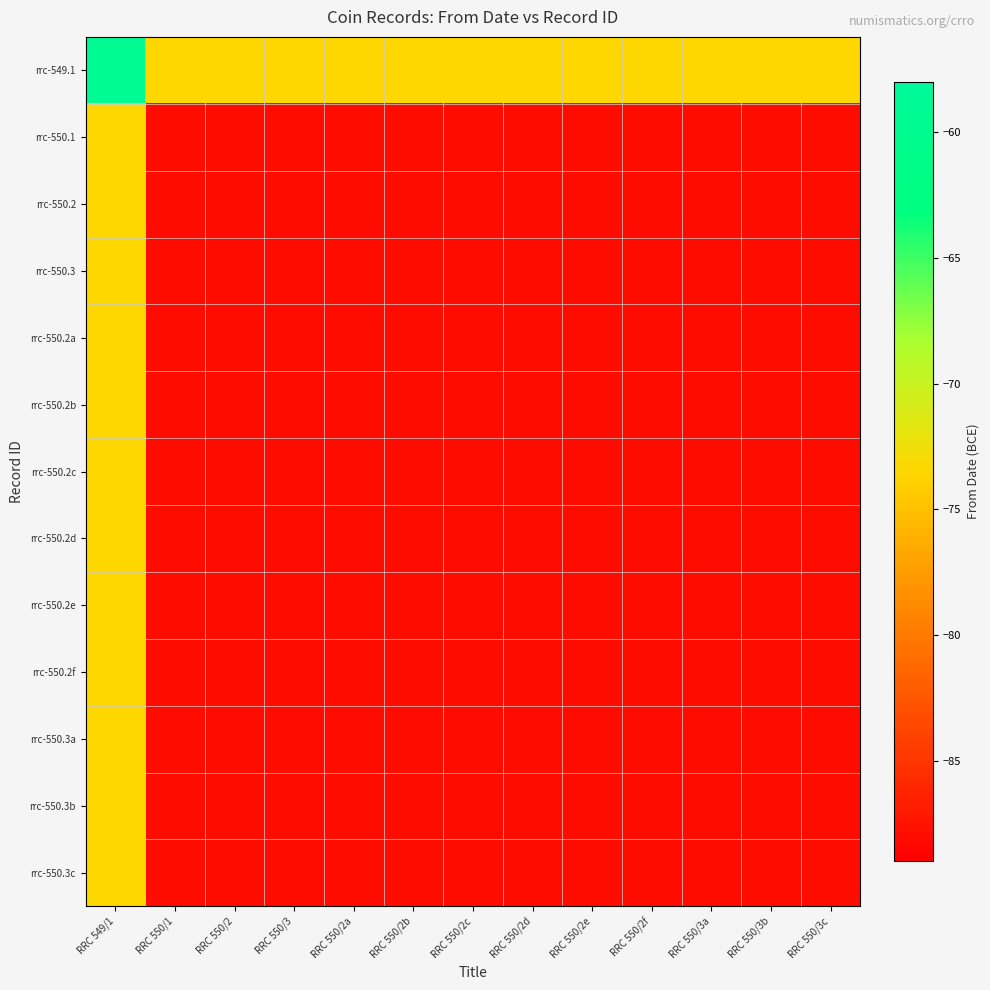

List the series in order of their peak value, highest first.

rrc-549.1, rrc-550.1, rrc-550.2, rrc-550.3, rrc-550.2a, rrc-550.2b, rrc-550.2c, rrc-550.2d, rrc-550.2e, rrc-550.2f, rrc-550.3a, rrc-550.3b, rrc-550.3c